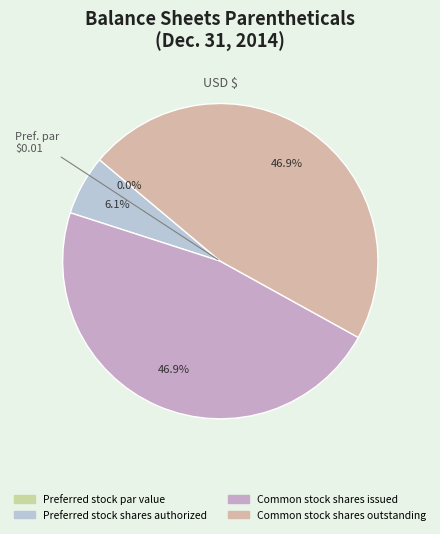

Is it true that Common stock shares outstanding is 37% of the pie?

False